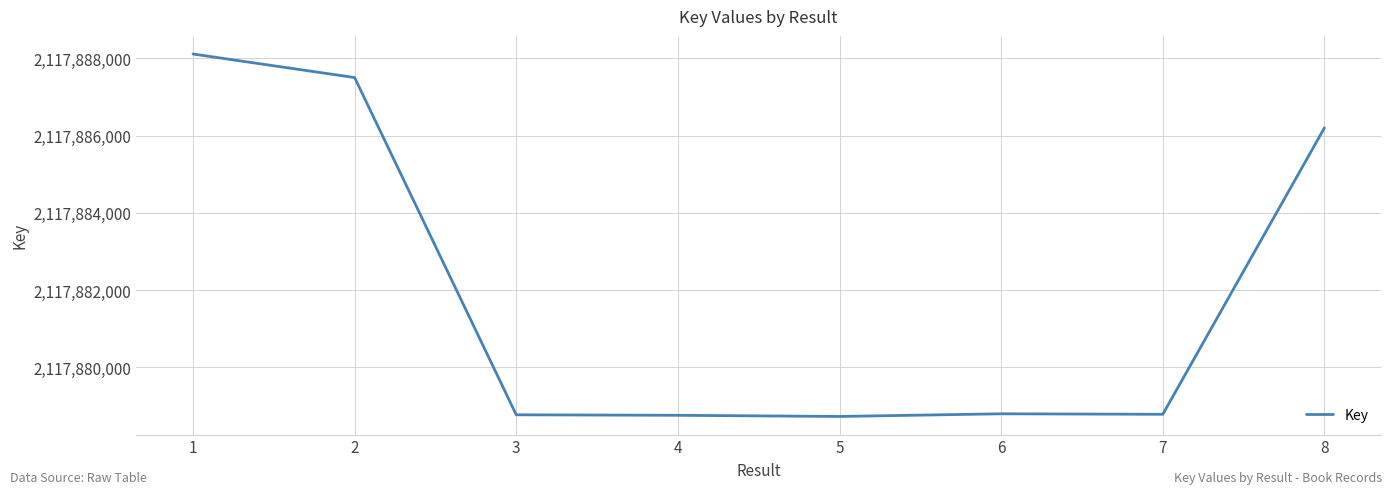

What is the difference between the values at 3 and 1?

9347